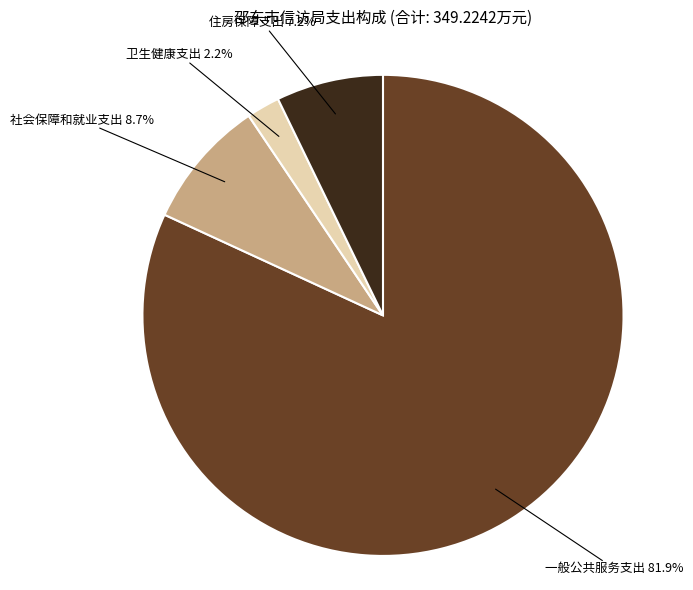

Which category has the biggest portion of the pie?

一般公共服务支出